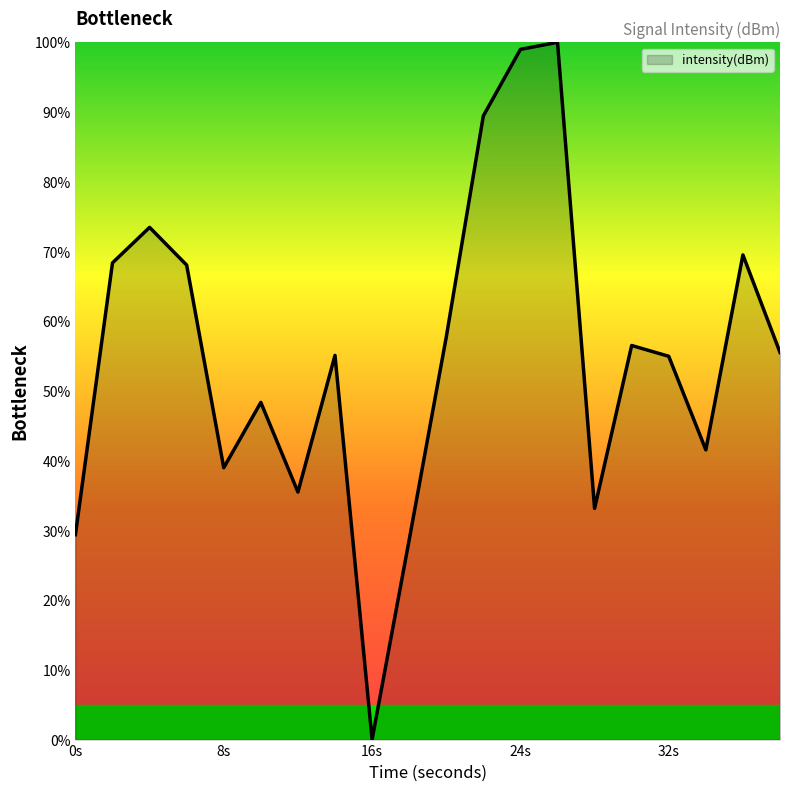

What is the greatest value displayed?

100.0